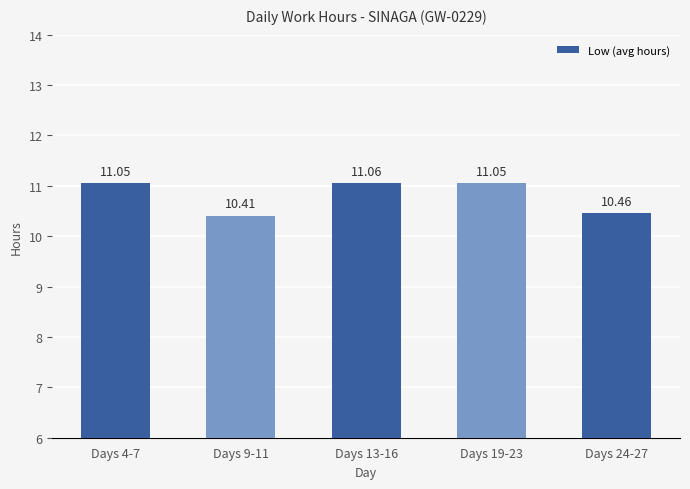

True or false: the data shows 11.1 at Days 4-7.

True